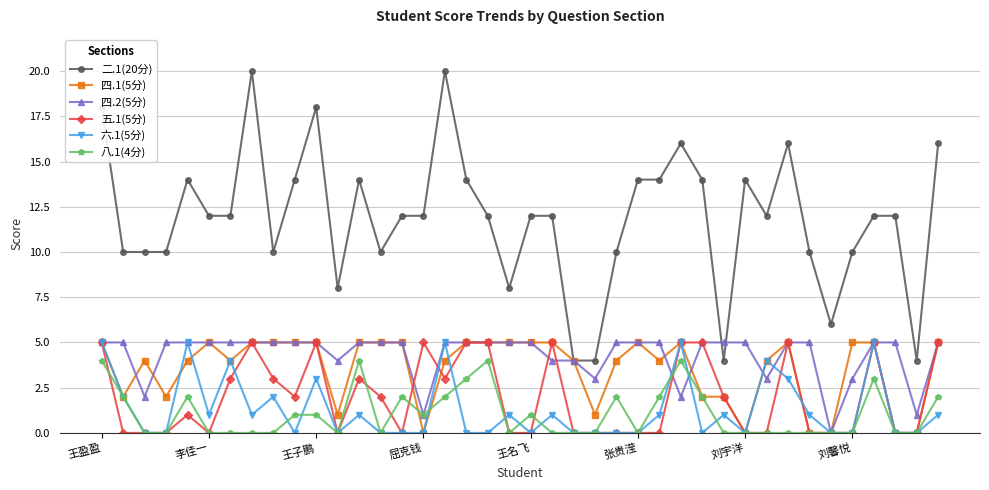

True or false: 二.1(20分) and 八.1(4分) cross at least once.

False